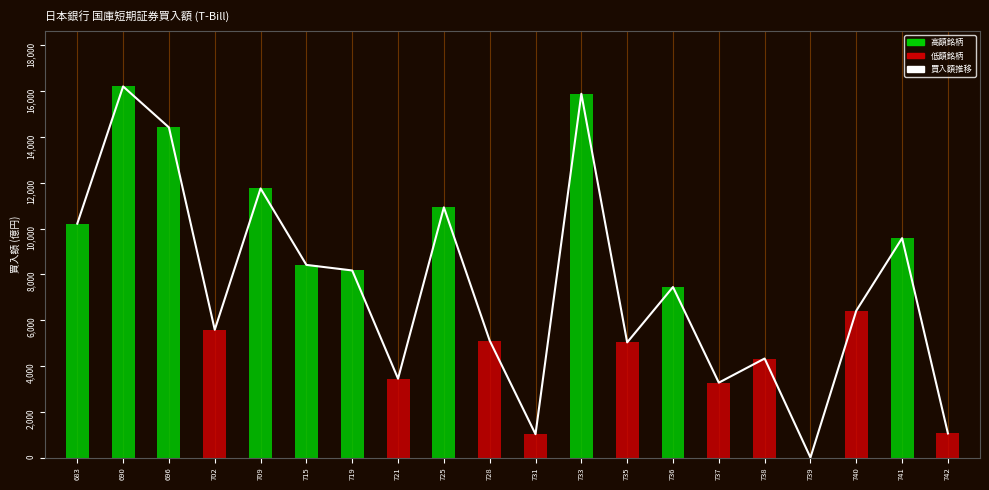

Which has a higher value, 742 or 739?

742